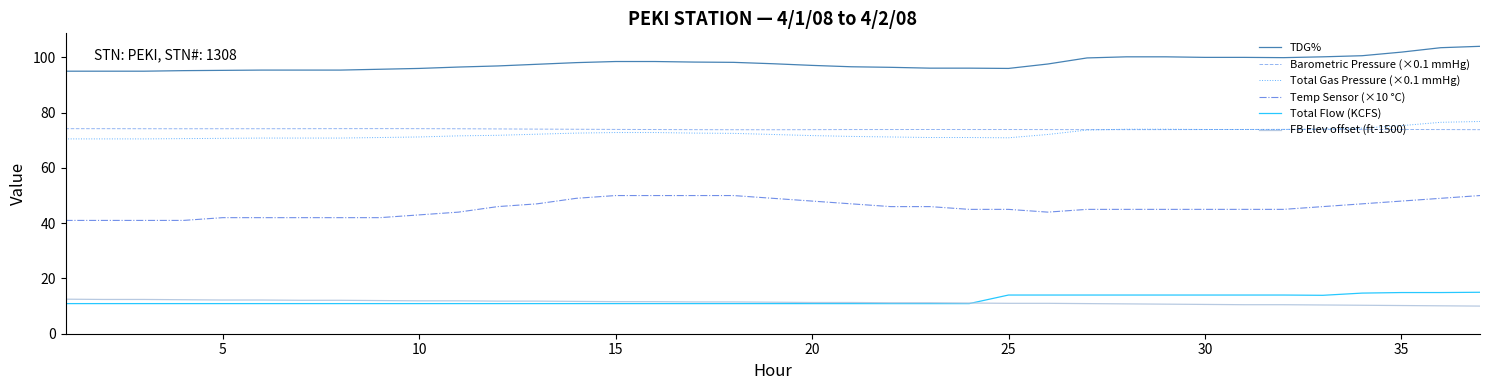

True or false: Barometric Pressure (×0.1 mmHg) and FB Elev offset (ft-1500) intersect in this chart.

False